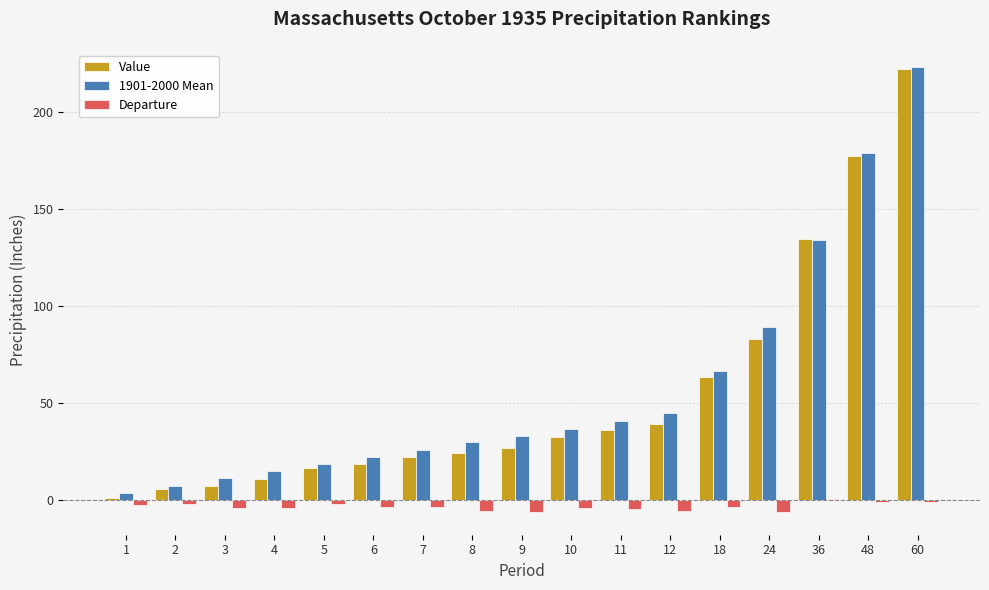

What is the sum of the 1901-2000 Mean values at 36 and 6?

156.0